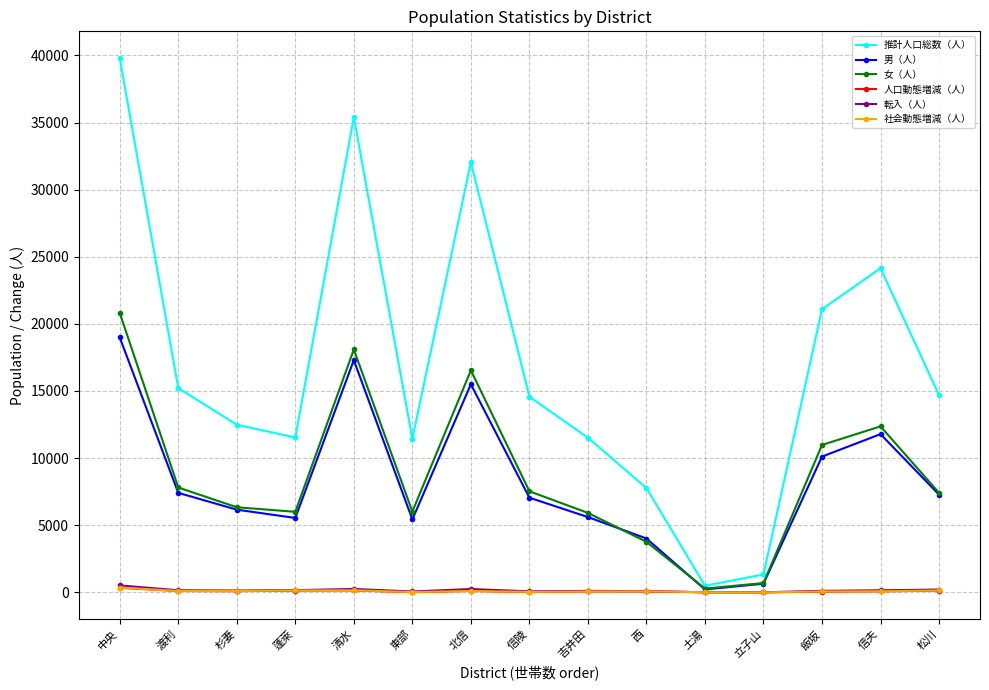

Which label corresponds to the largest value in the chart?

中央